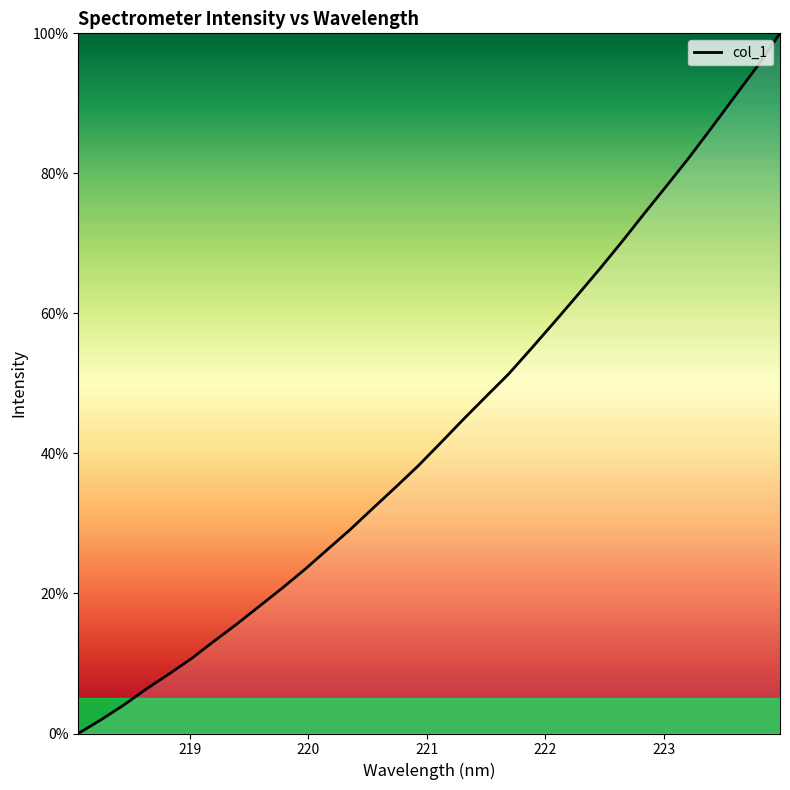

What is the difference between the second highest and second lowest values?

93.4